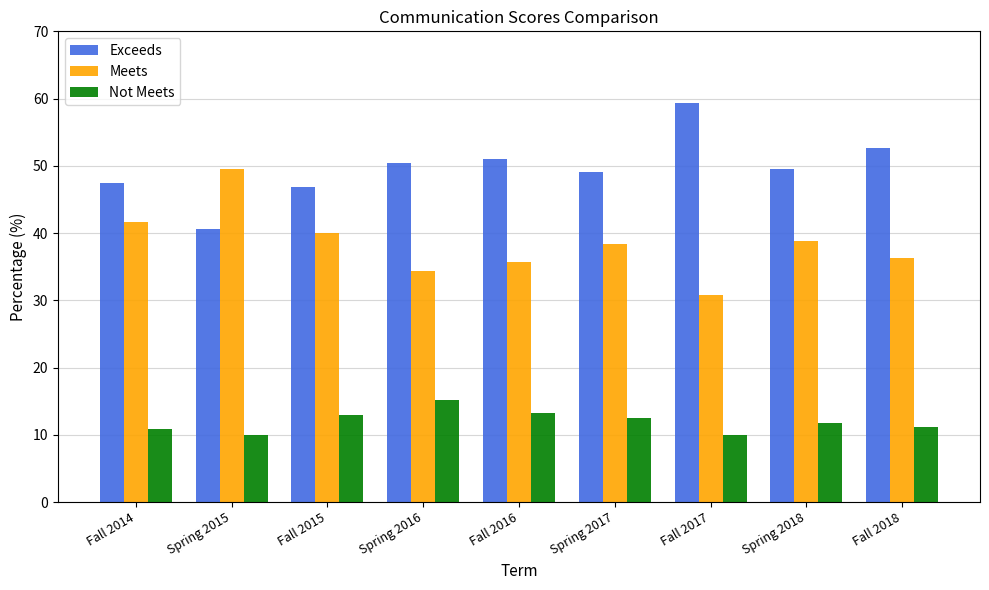

What is the smallest value displayed?

9.9